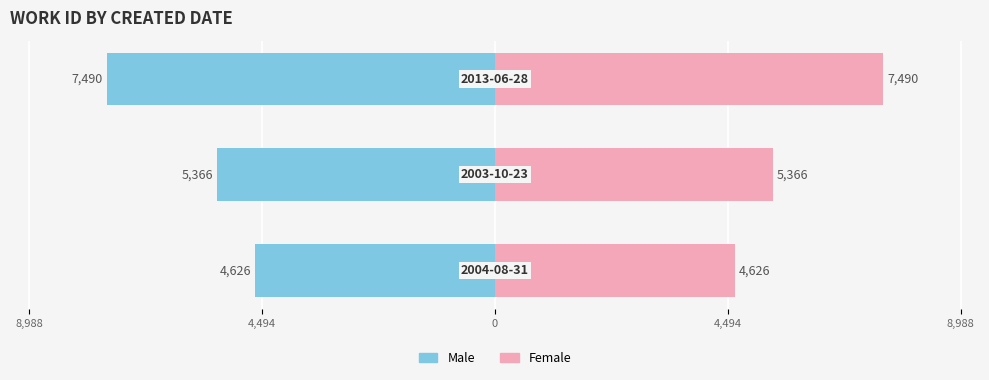

True or false: Male has a value of -7490 at 0.

True